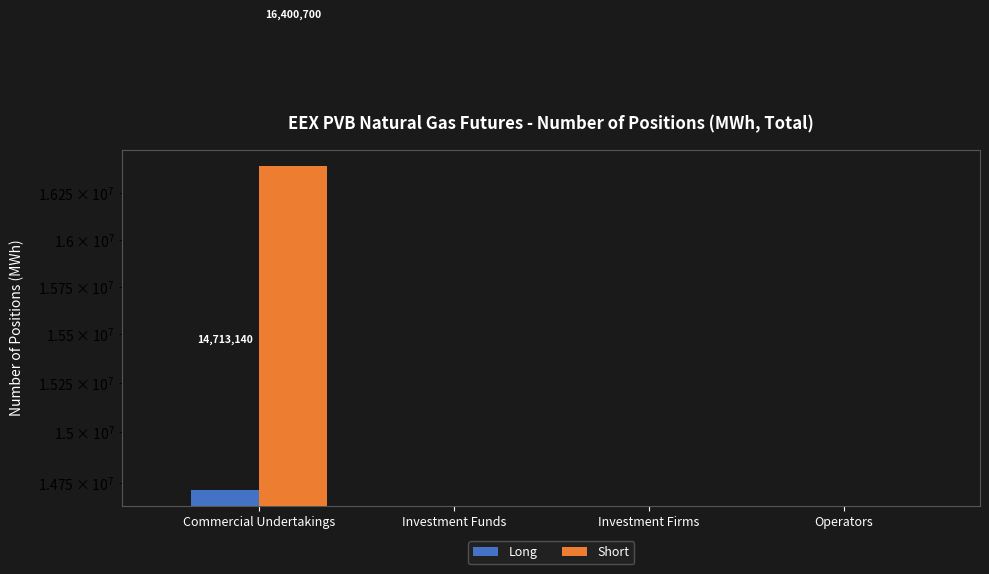

Which series has the largest range (max minus min)?

Short